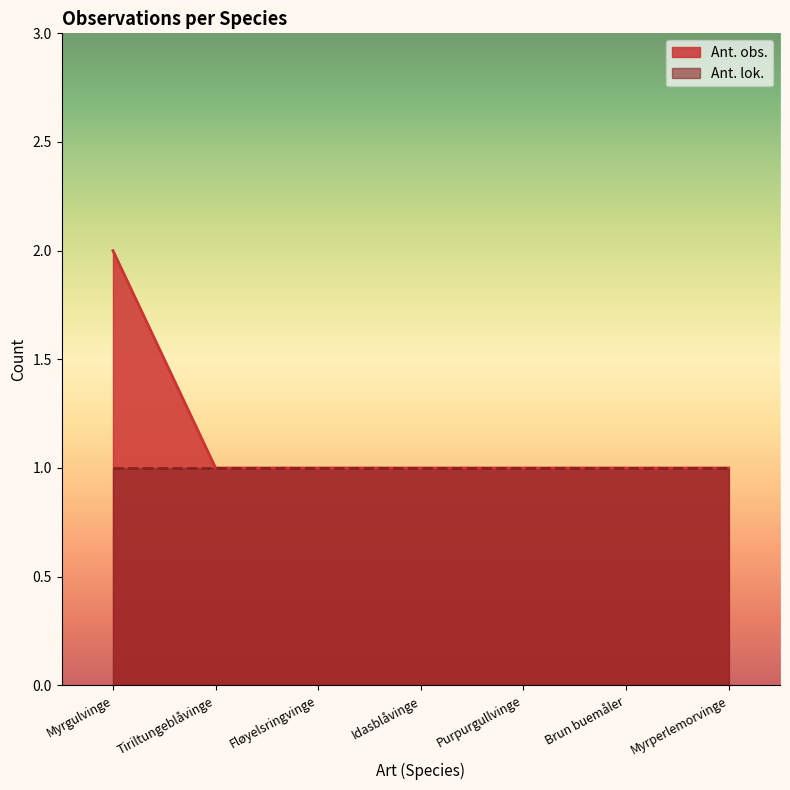

Where is the data nearest to the value 1?

Tiriltungeblåvinge